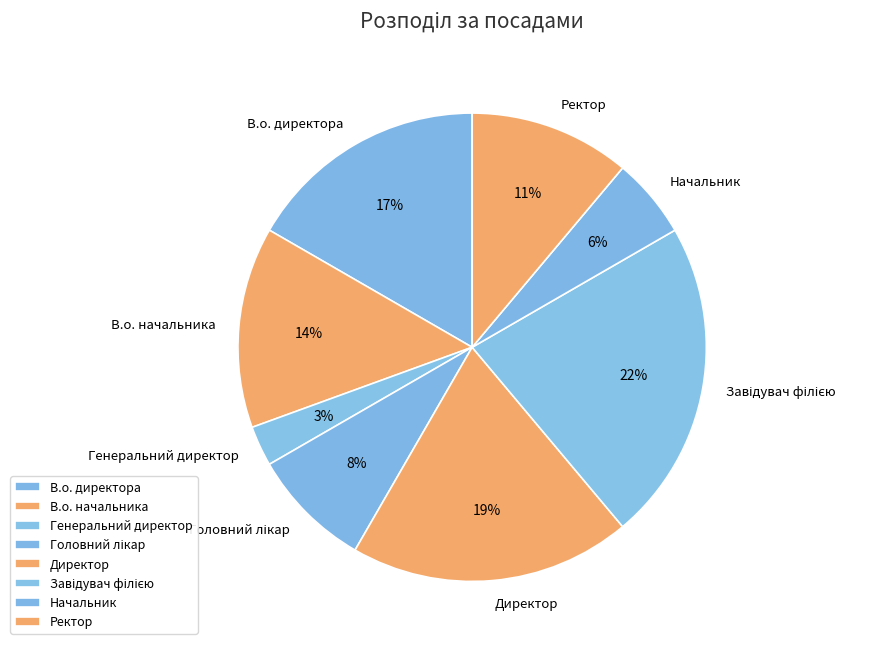

What percentage is the Начальник slice, to the nearest percent?

6%